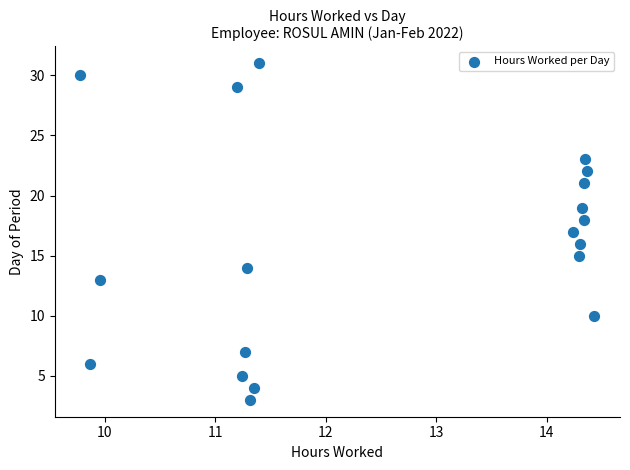

What is the range of Y values (max minus min)?

28